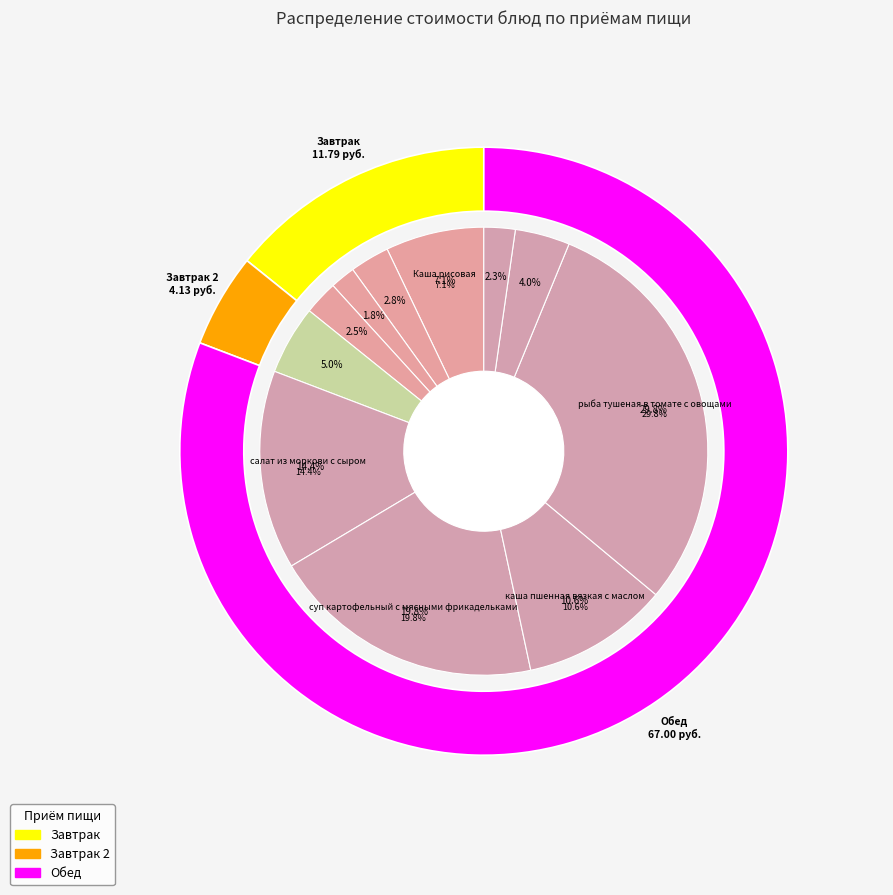

The компот slice represents 14% of the pie. True or false?

False